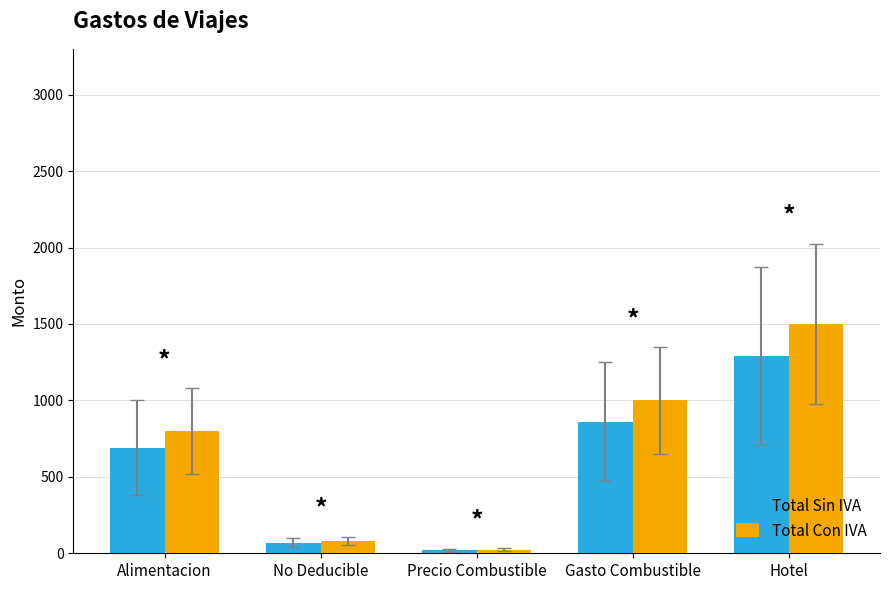

The value of Total Con IVA at Gasto Combustible is 1355.2. True or false?

False